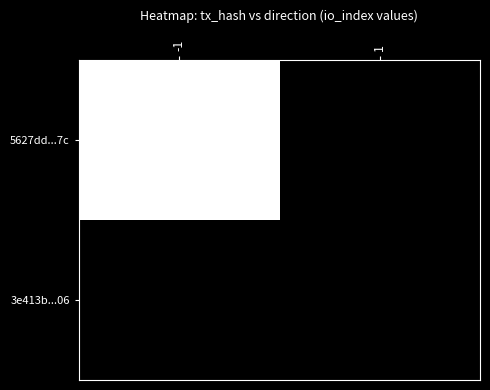

Reading left to right, transcribe all the data shown in this chart.

5627dd...7c: -1=1	1=0
3e413b...06: -1=0	1=0